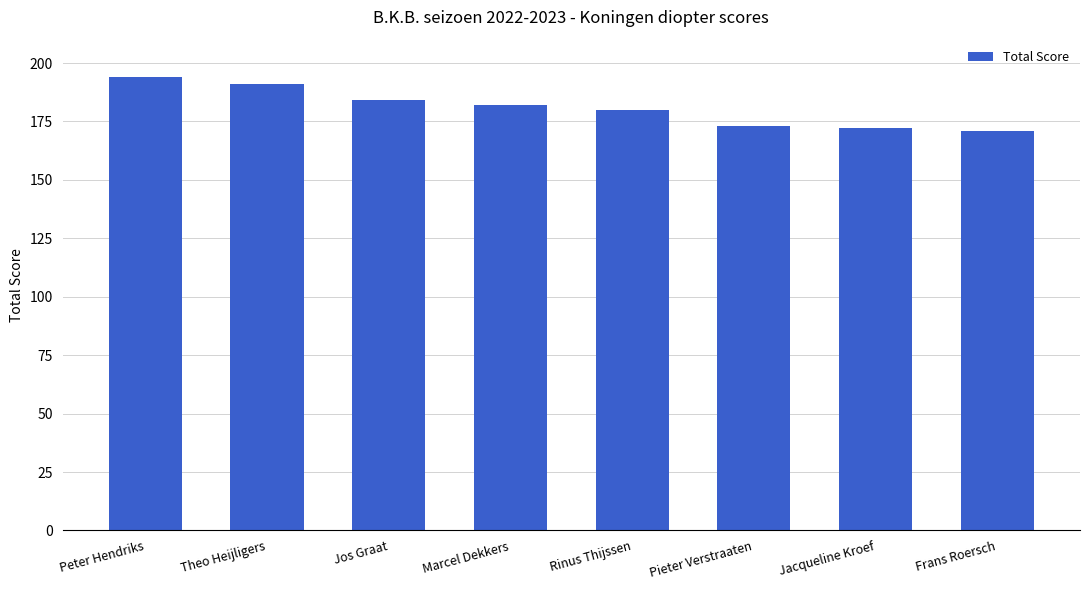

What is the maximum value shown in the chart?

194